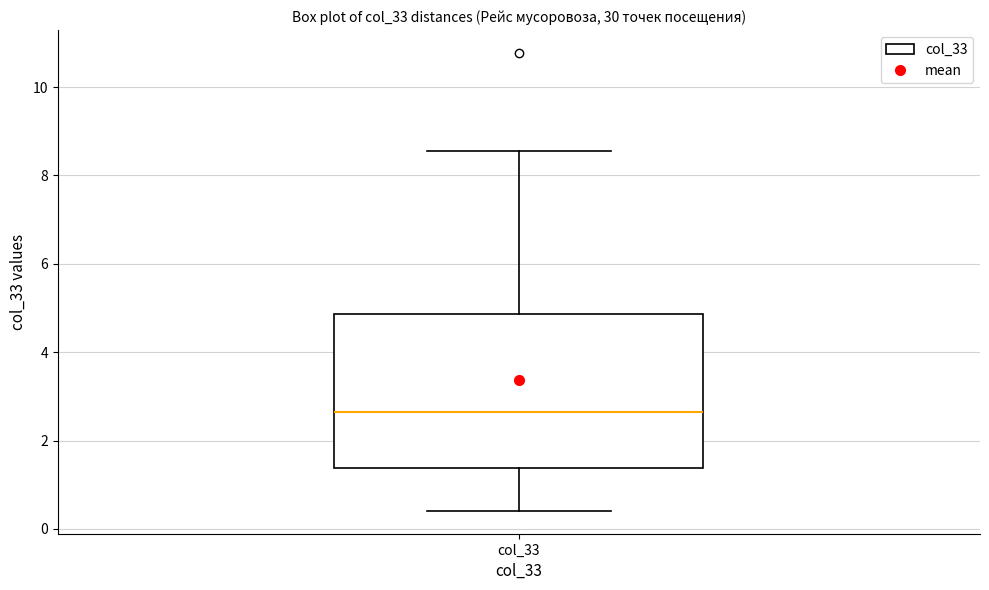

Transcribe this box plot: give where the median line is, the range the box spans, and where the two whiskers end, as read against the y-axis. The values are not printed on the chart, so give them approximately, as read against the axis.

median 2.6, box 1.4 to 4.8, whiskers 0.4 to 8.6